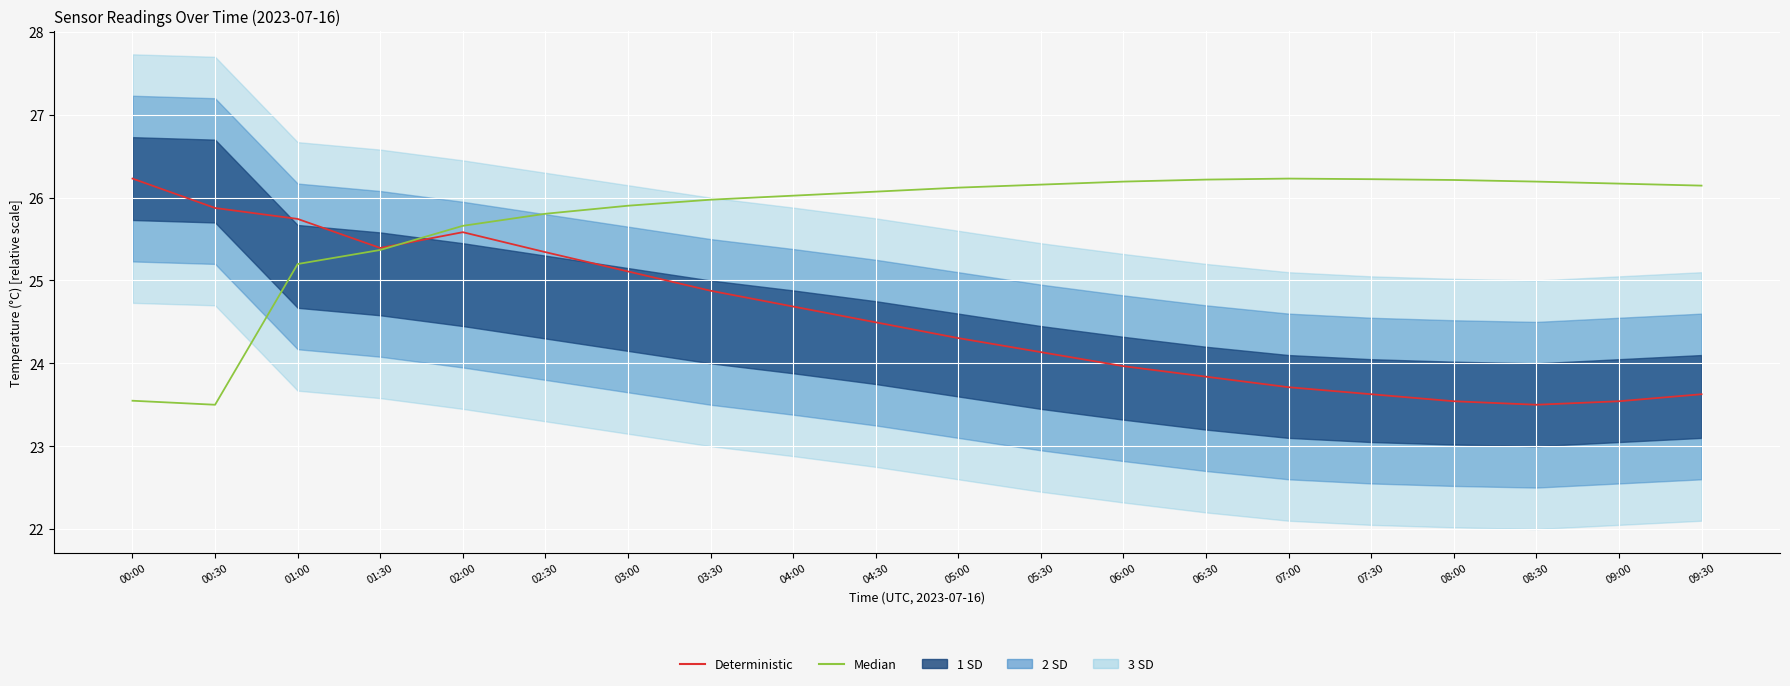

The value of Deterministic at 00:30 is 7.1. True or false?

False